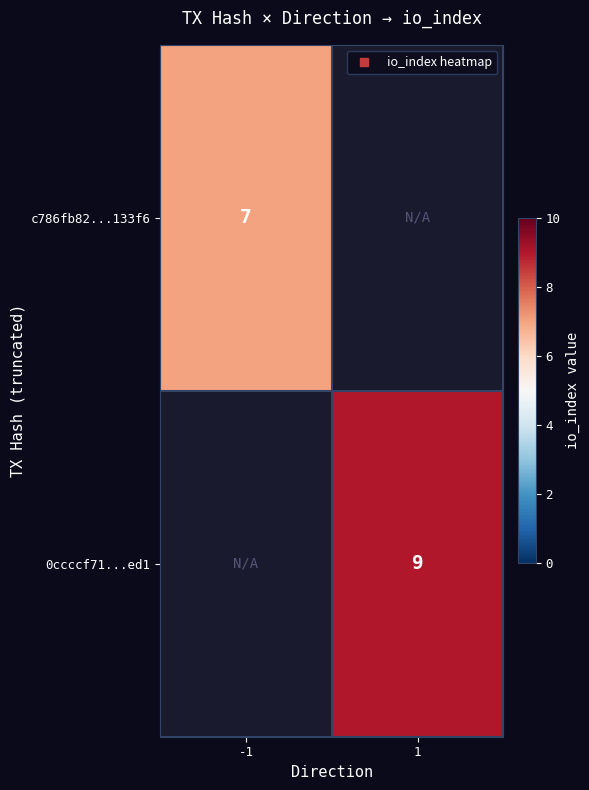

Between 1 and -1, which is larger?

-1